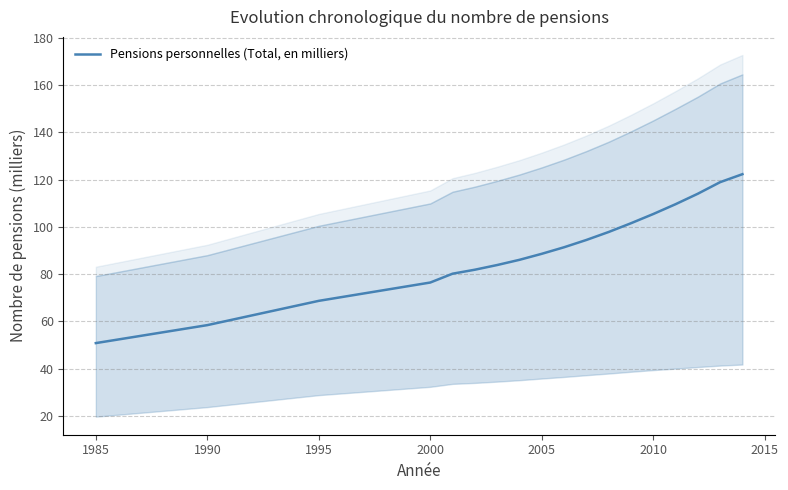

True or false: there are more than 1 points higher than both neighbors.

False